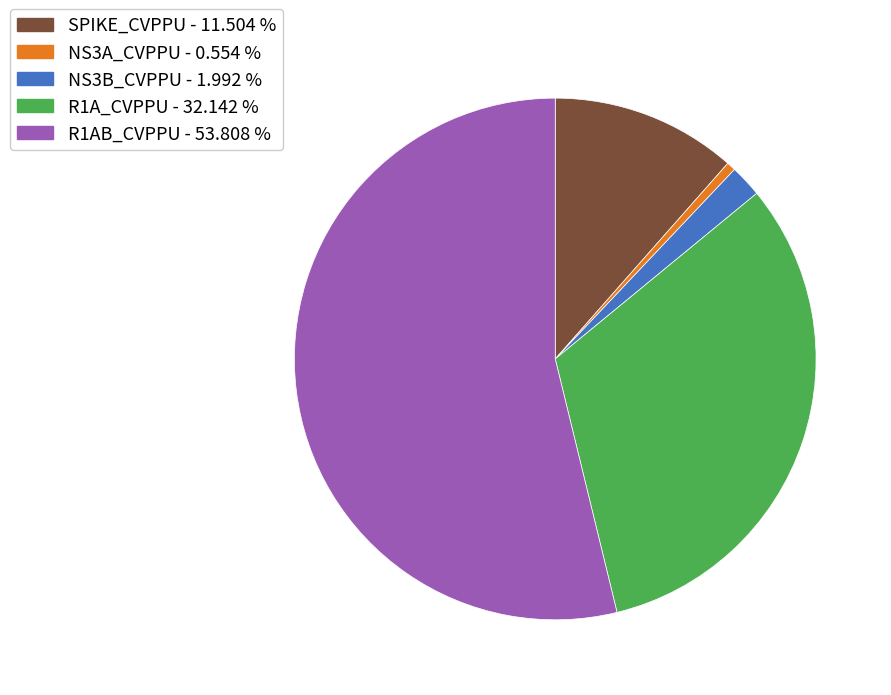

What is the largest slice in the pie chart?

R1AB_CVPPU